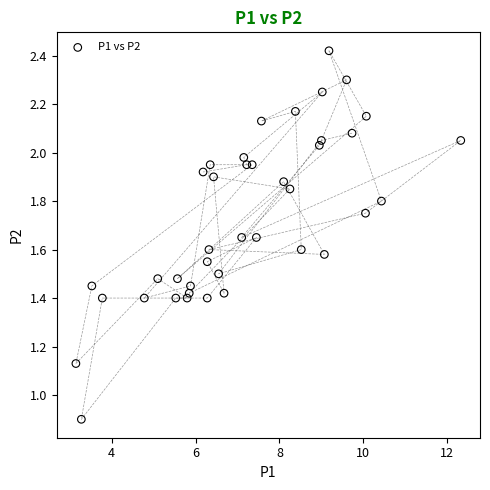

What is the range of X values (max minus min)?

9.2